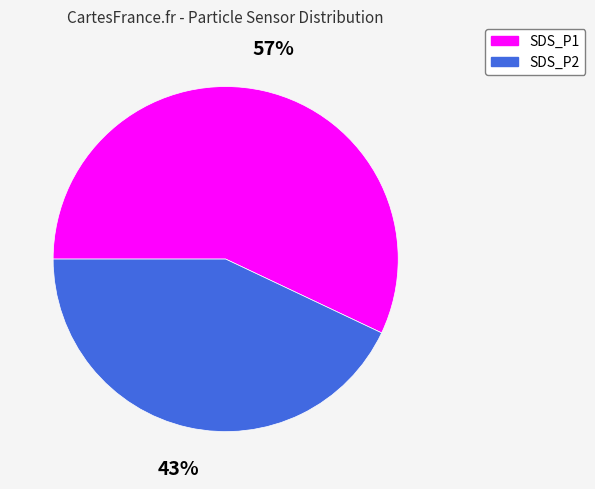

Is there a majority slice in this chart?

Yes